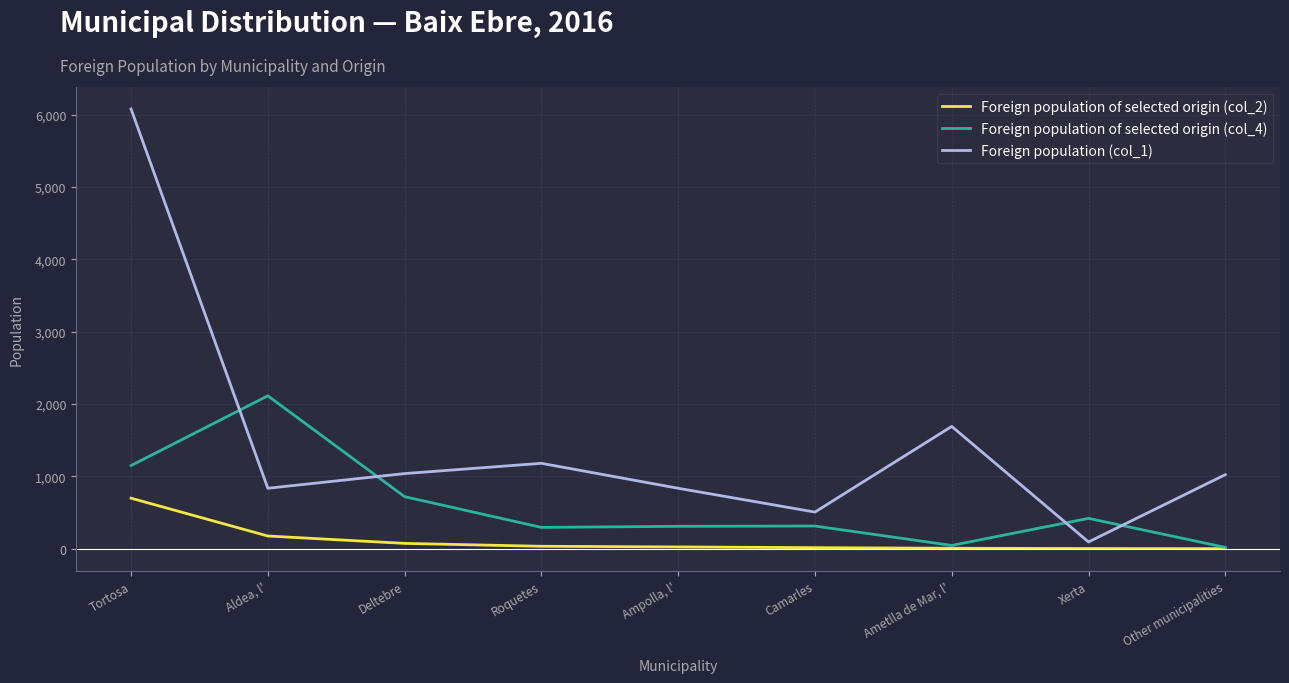

What is the minimum value shown in the chart?

2